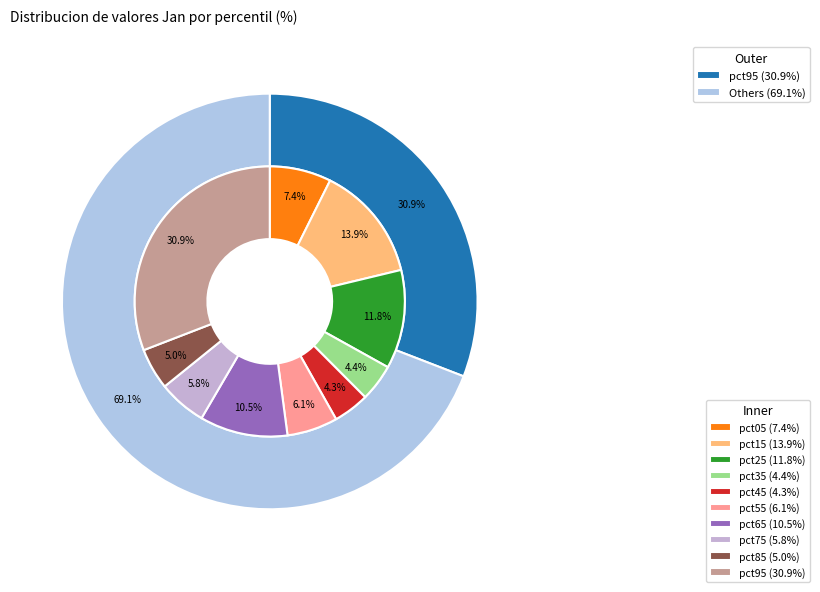

Which slice is the largest?

pct95